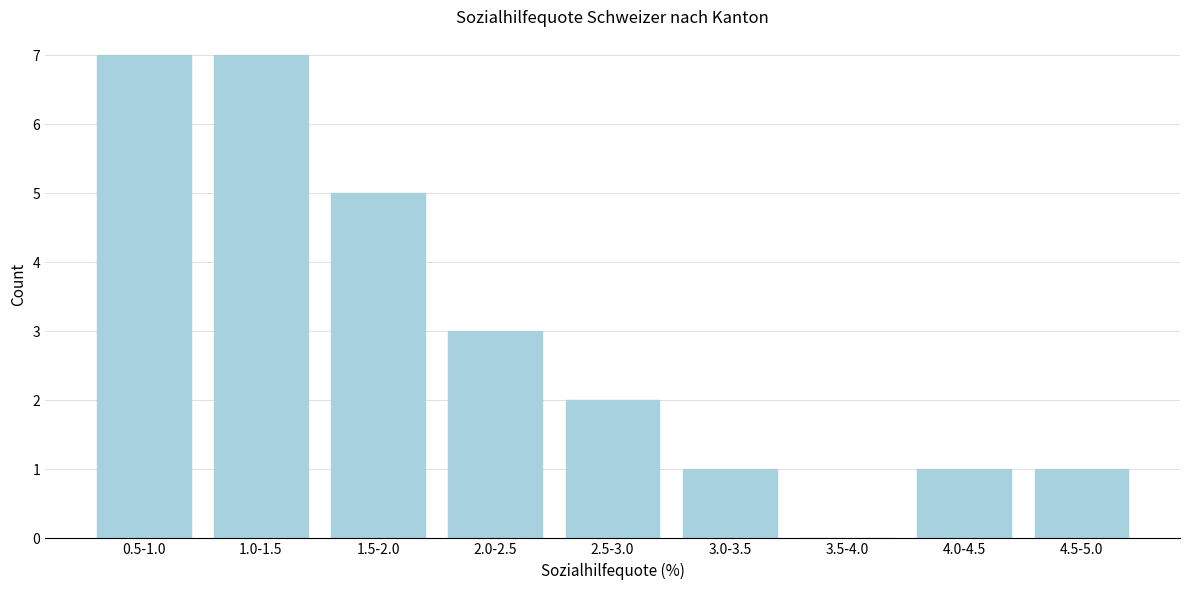

Reading left to right, what are all the values shown in this chart?

0.5-1.0=7	1.0-1.5=7	1.5-2.0=5	2.0-2.5=3	2.5-3.0=2	3.0-3.5=1	3.5-4.0=0	4.0-4.5=1	4.5-5.0=1